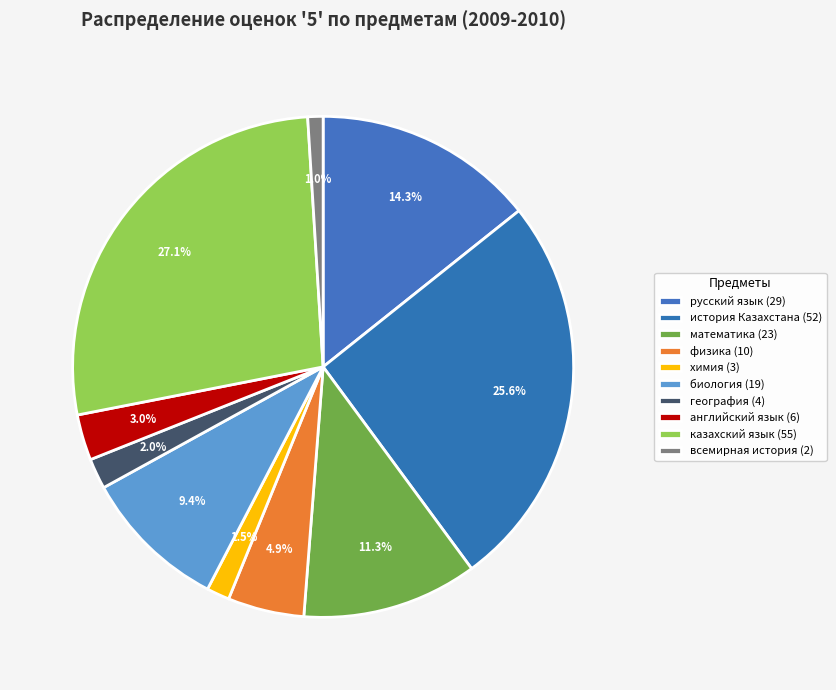

How many segments does this pie chart have?

10